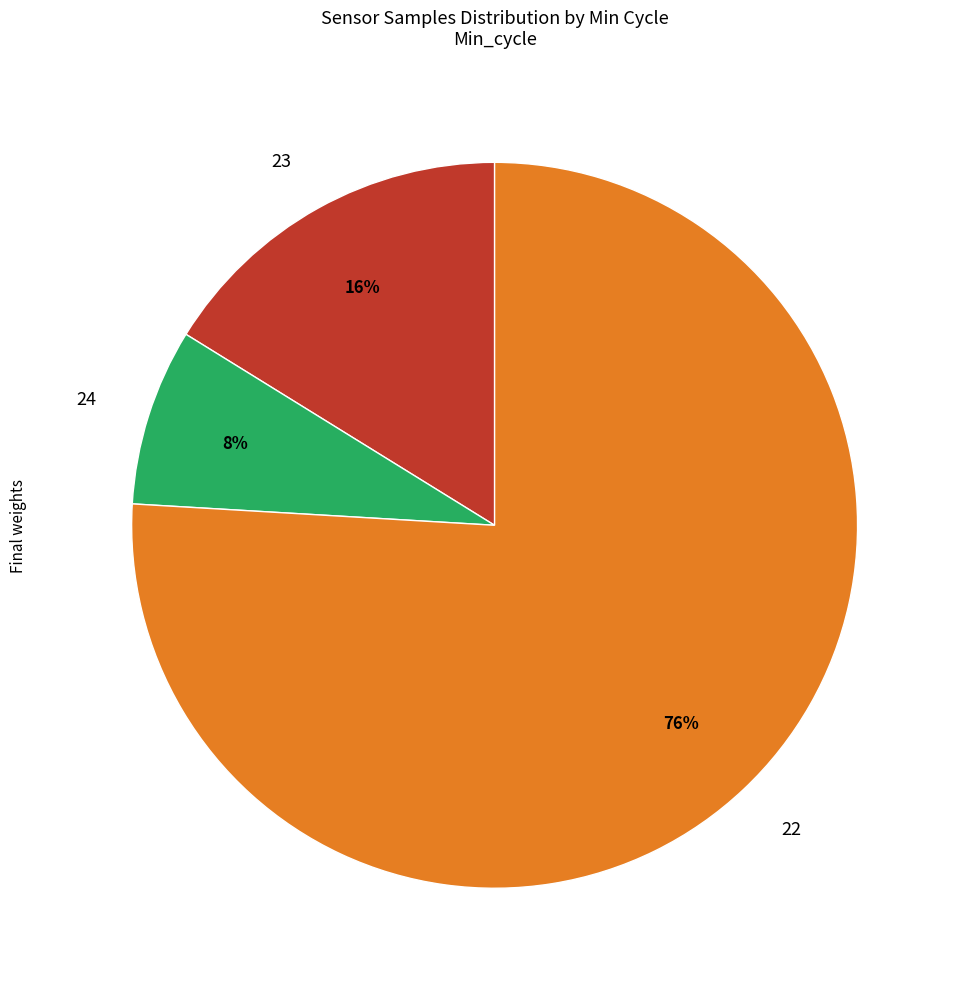

To the nearest percent, what is the difference between the largest and smallest slice percentages?

68%